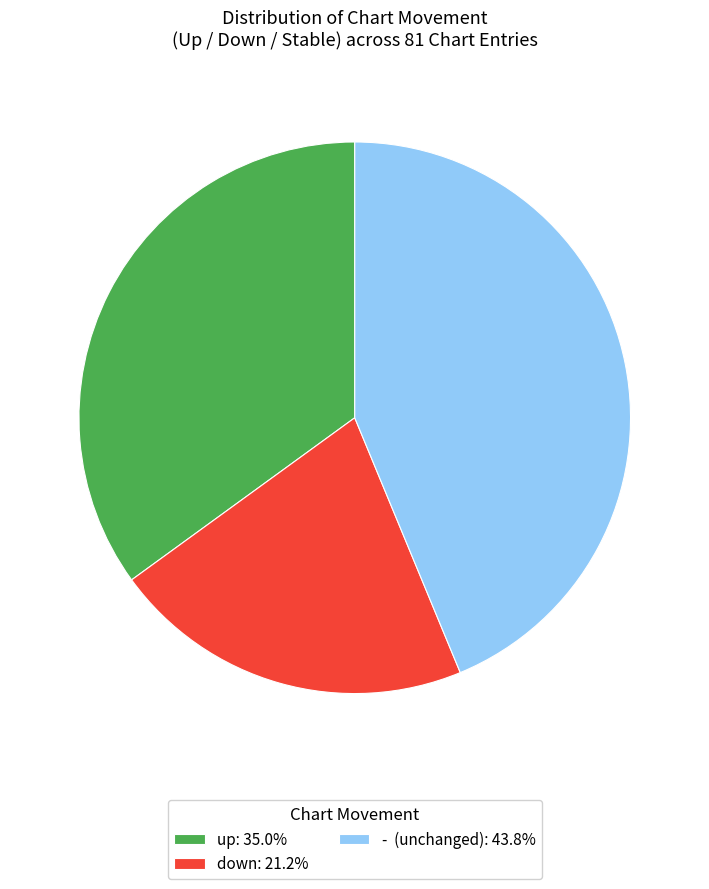

Which slice is the largest?

-